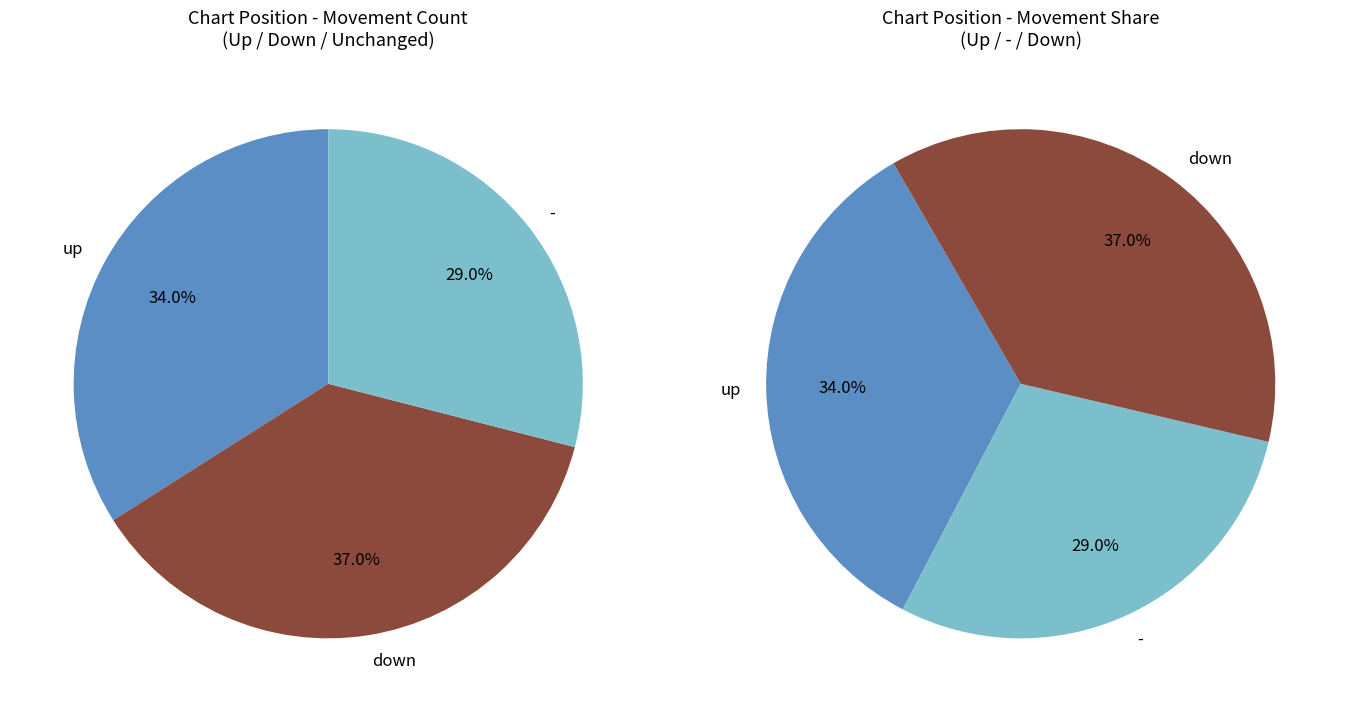

What is the ratio of the value at up to the value at down?

0.9